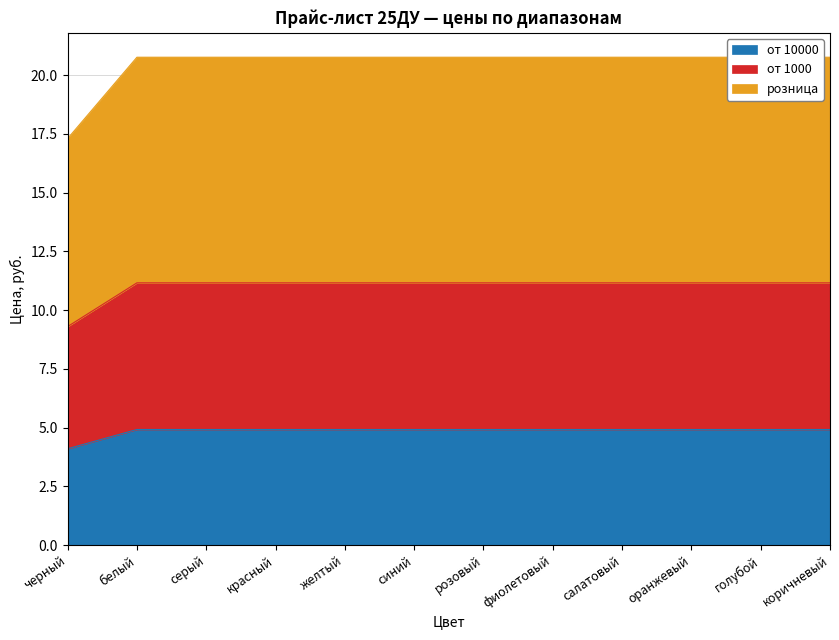

The value of розница at коричневый is 16.3. True or false?

False